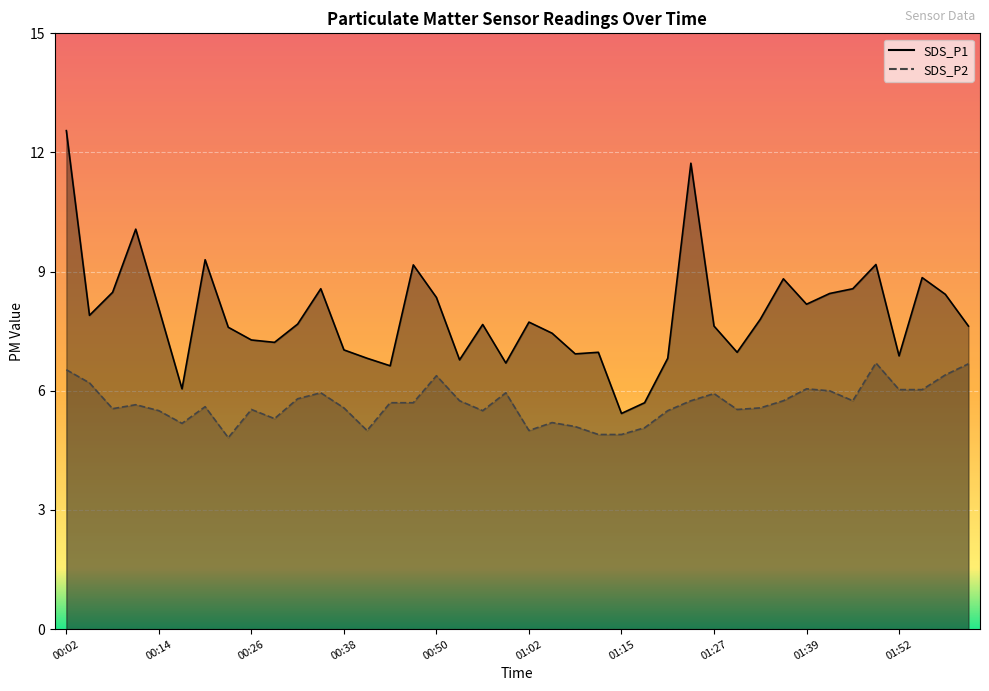

At 00:14, list the series in order from largest to smallest.

SDS_P1, SDS_P2